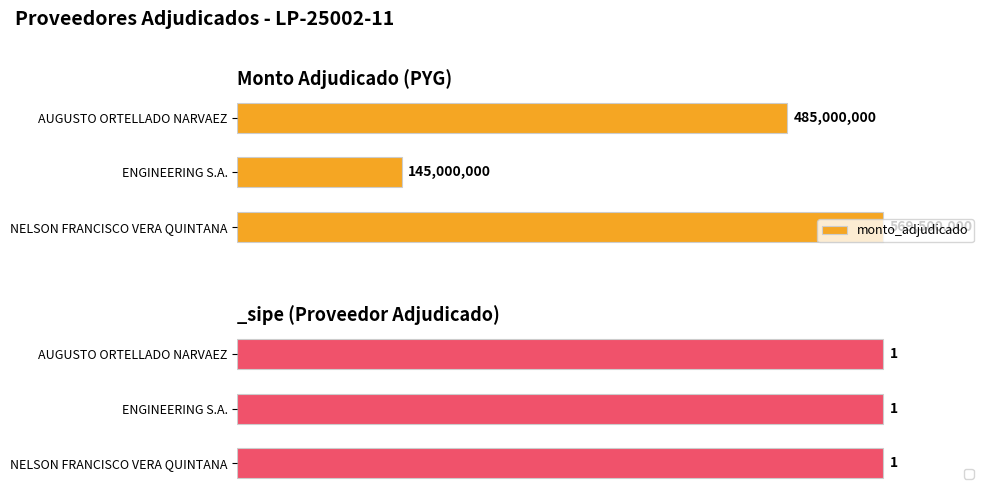

List the labels in order of monto_adjudicado value, smallest first.

ENGINEERING S.A., AUGUSTO ORTELLADO NARVAEZ, NELSON FRANCISCO VERA QUINTANA